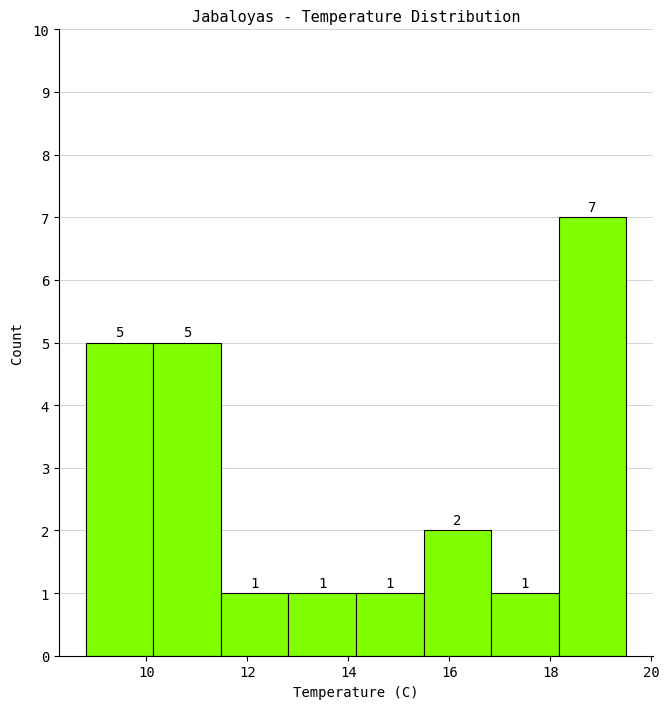

Reading left to right, list every bar in this chart as the range it spans on the x-axis followed by its height. The bar edges are not printed on the chart, so give them approximately, as read against the axis.

8.8 to 10.2: 5
10.2 to 11.4: 5
11.4 to 12.8: 1
12.8 to 14.2: 1
14.2 to 15.4: 1
15.4 to 16.8: 2
16.8 to 18.2: 1
18.2 to 19.6: 7